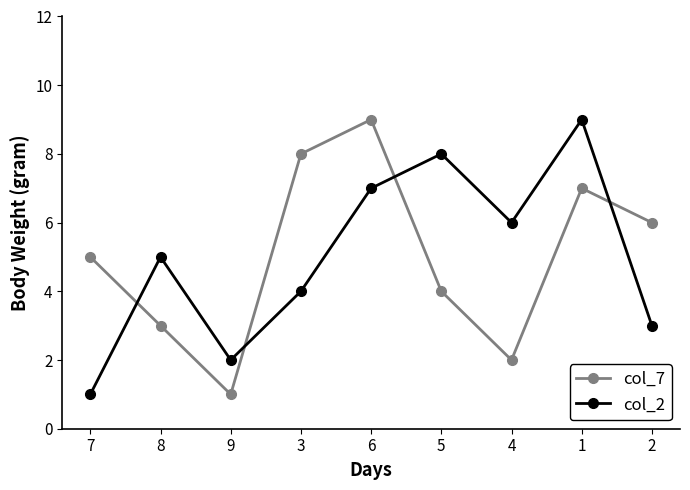

What is the smallest value displayed?

1